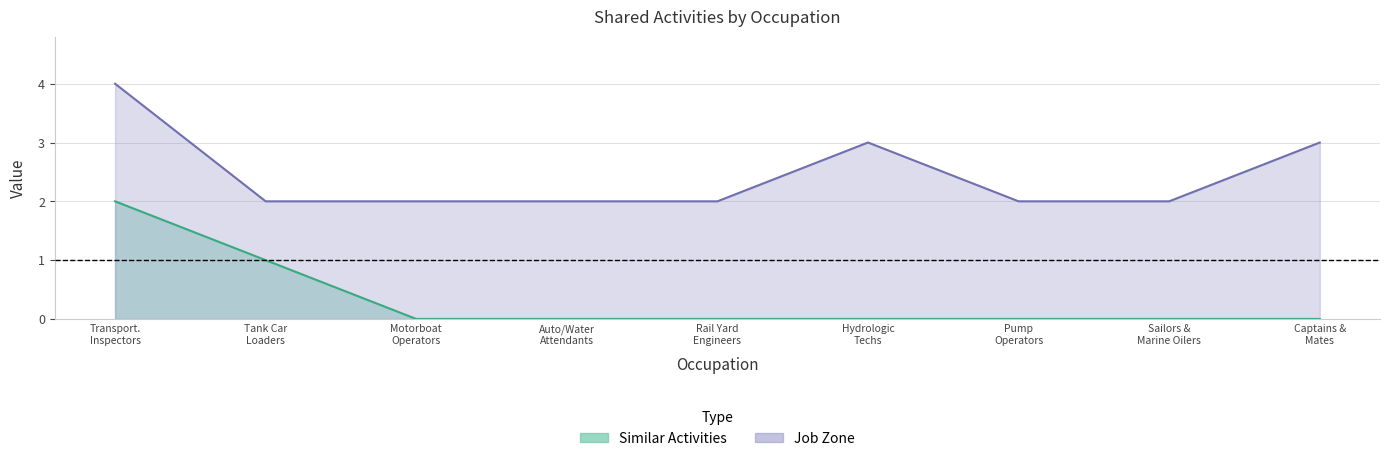

What is the difference between the Similar Activities values at Tank Car Loaders and Auto/Water Attendants?

1